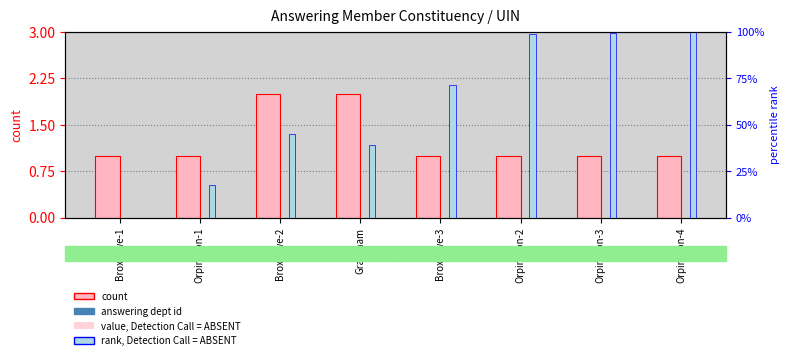

The value of rank, Detection Call = ABSENT at Broxtowe-3 is 71.2. True or false?

True